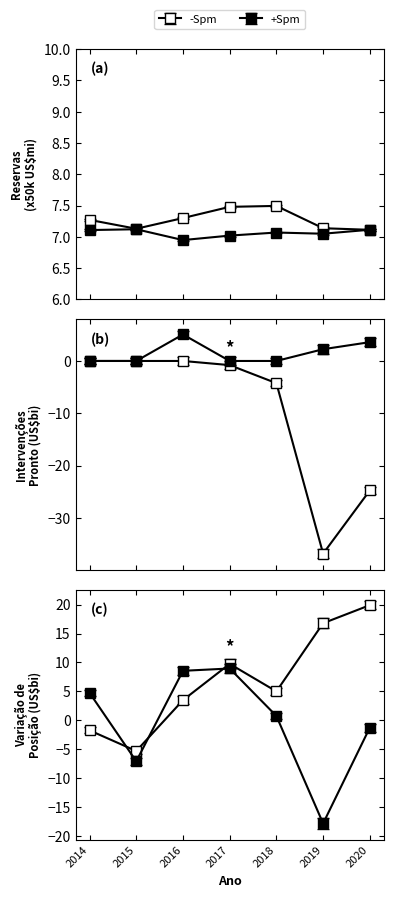

Rank the series by their average value, from lowest to highest.

+Spm, -Spm